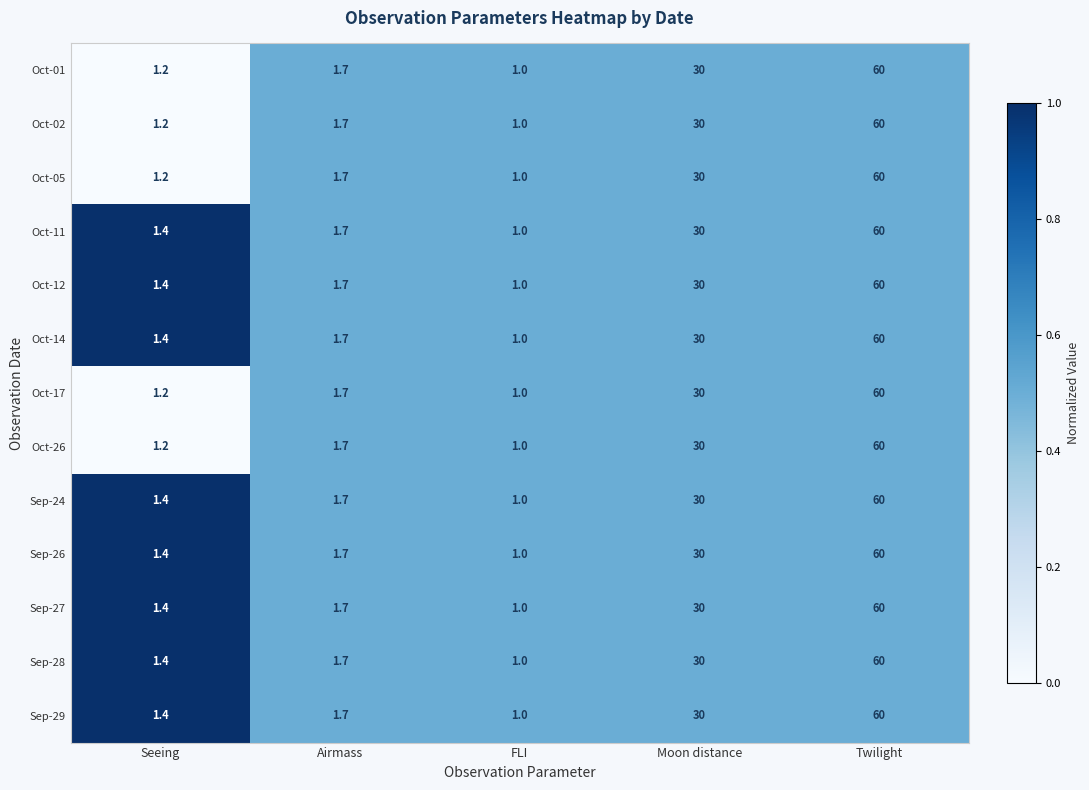

What is the approximate value of Oct-26 at Airmass?

1.7